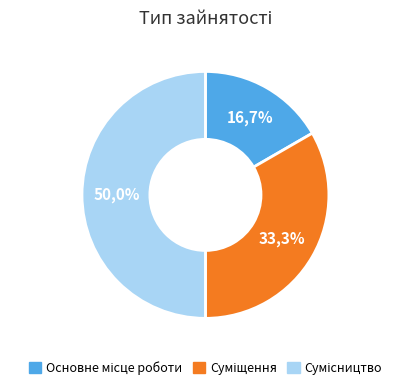

Which category has the biggest portion of the pie?

Сумісництво